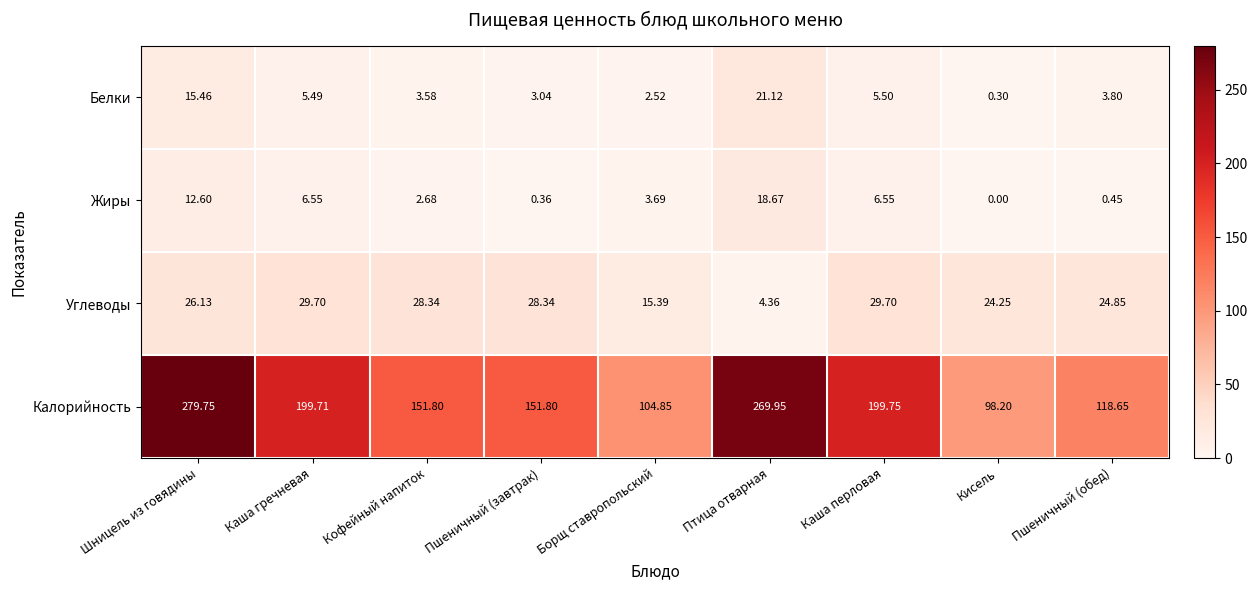

Which category has the lowest value in the Углеводы series?

Птица отварная